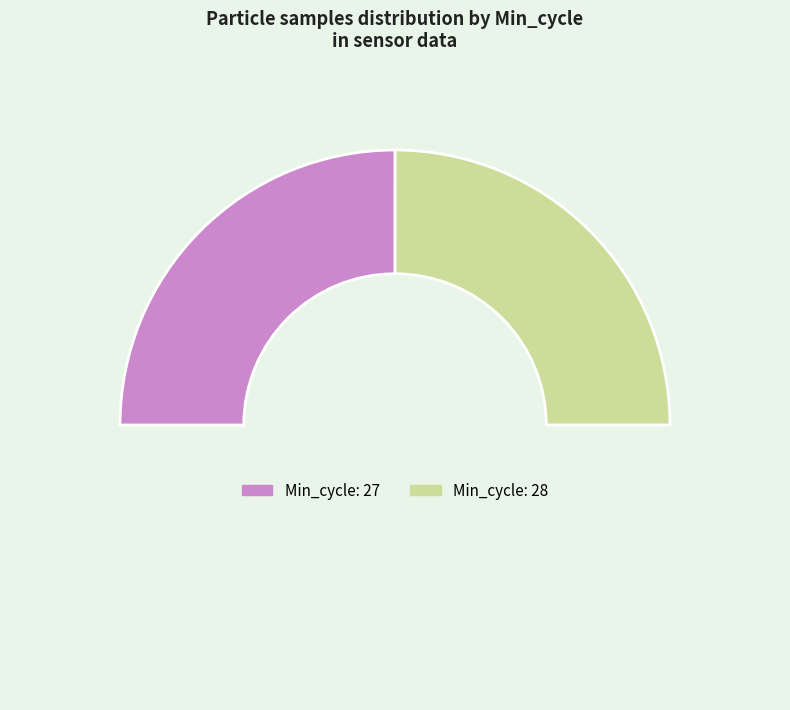

Count the number of slices in the pie.

3